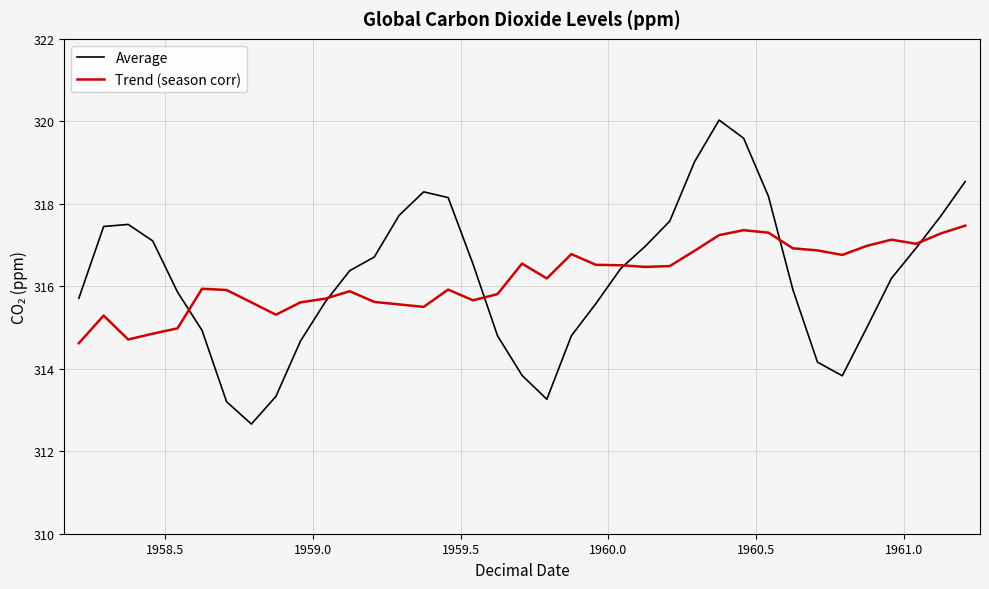

Rank the series by their maximum value, from lowest to highest.

Trend (season corr), Average